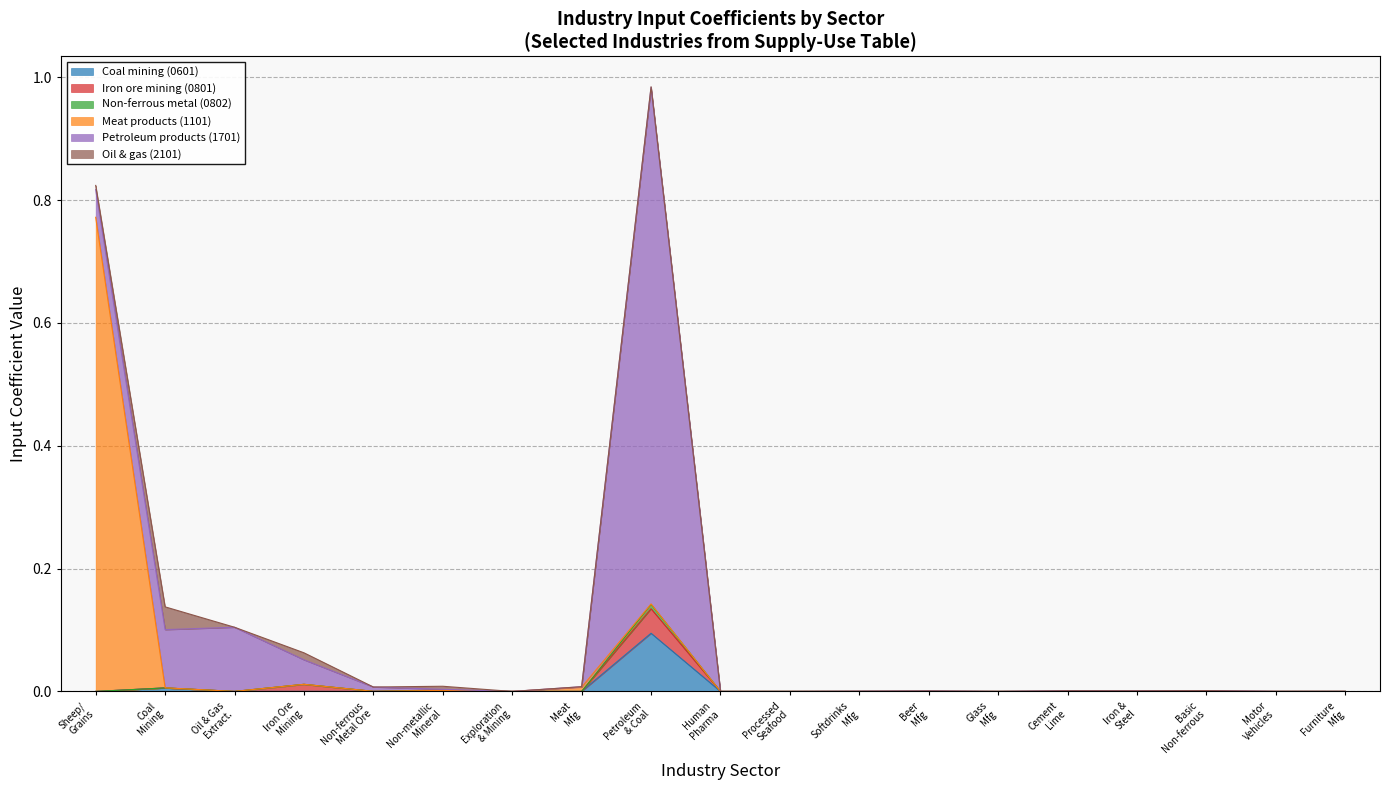

How many lines are shown in the chart?

6